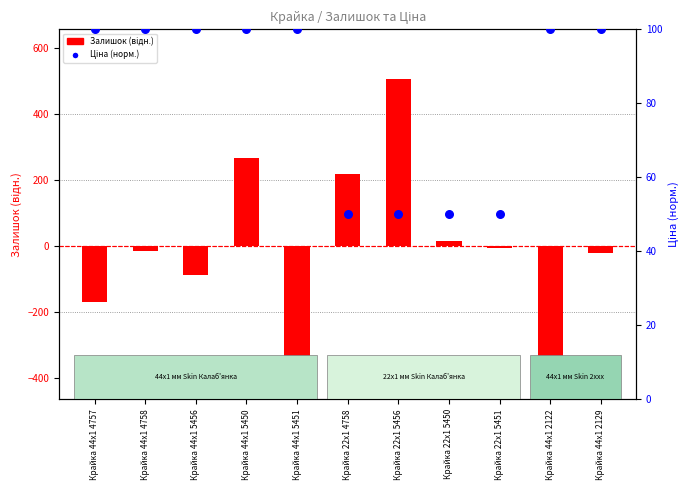

Is the value of Залишок (відн.) at Крайка 22x1 5451 greater than the value of Ціна (норм.) at Крайка 44x1 4758?

No